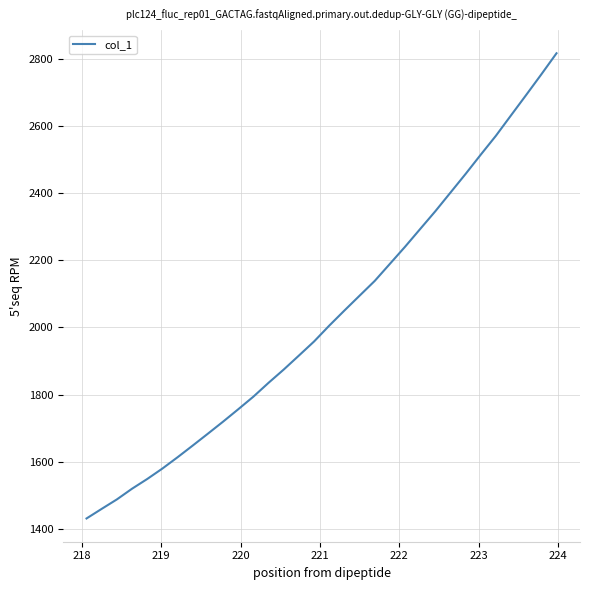

Reading right to left, what are all the values shown in this chart?

2817.9	2755.1	2693.7	2632.9	2571.9	2515.6	2458.1	2402.4	2346.7	2293.8	2240.7	2189.7	2138.8	2094.8	2050.5	2005.5	1958.3	1916.3	1874.6	1835.1	1793.8	1756.1	1719.1	1683.3	1647.9	1612.9	1579.2	1548.1	1519.1	1487.1	1459.0	1430.3